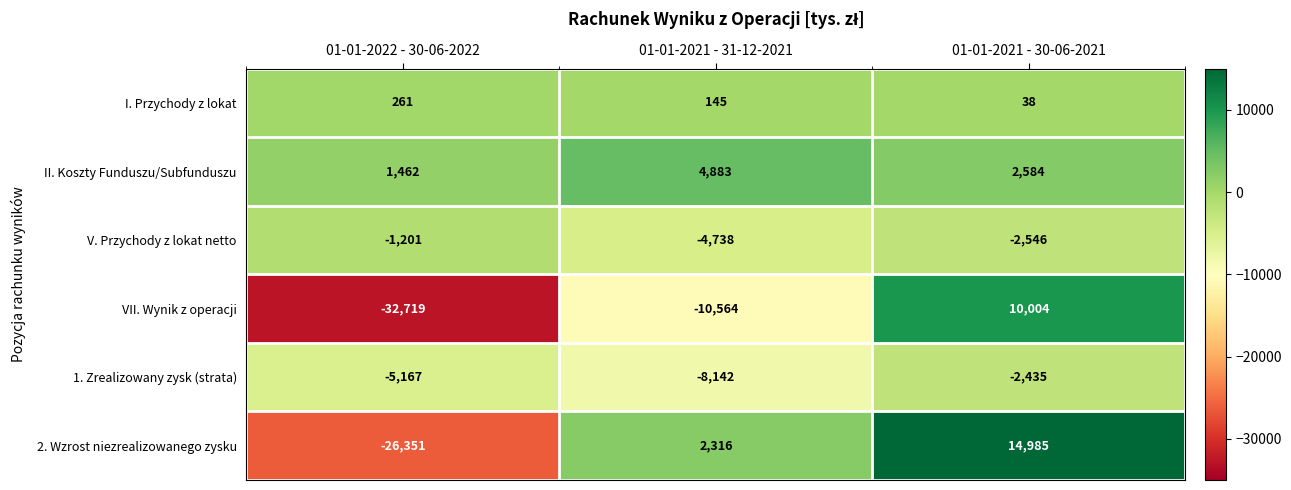

What is the difference between the maximum and minimum values in the I. Przychody z lokat series?

223